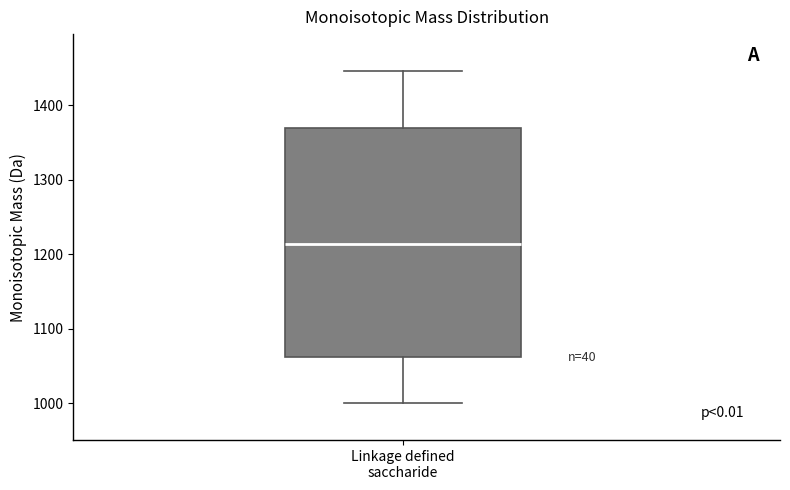

Read this box plot against the y-axis: the position of the median line, the range covered by the box, and the ends of both whiskers. The values are not printed on the chart, so give them approximately, as read against the axis.

median 1210, box 1060 to 1370, whiskers 1000 to 1450